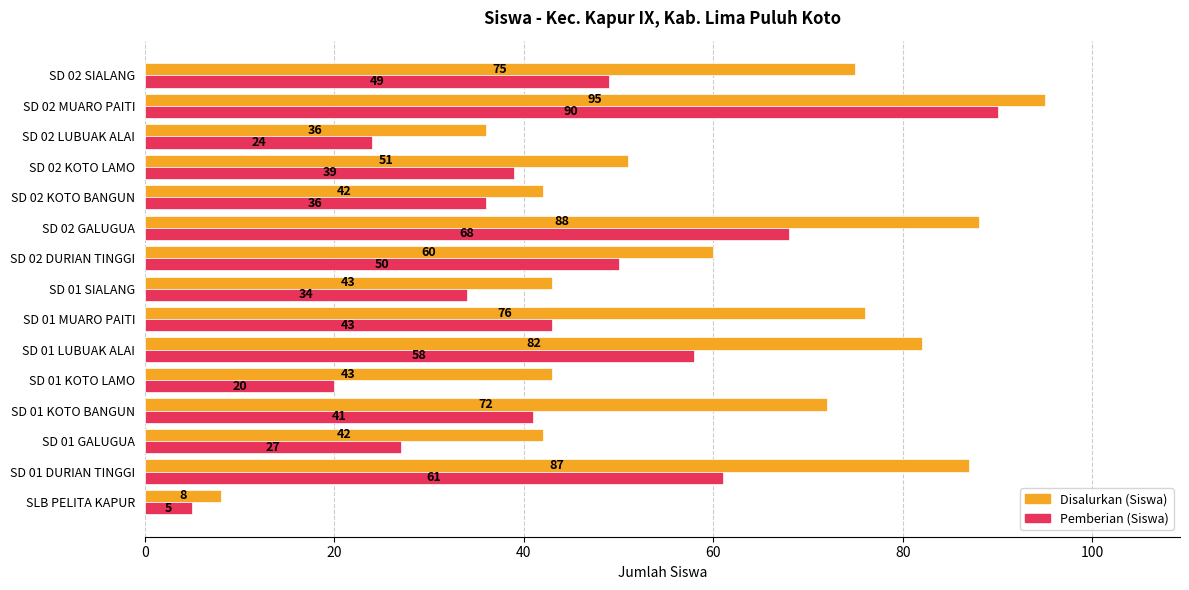

Rank the series by their average value, from highest to lowest.

Disalurkan (Siswa), Pemberian (Siswa)